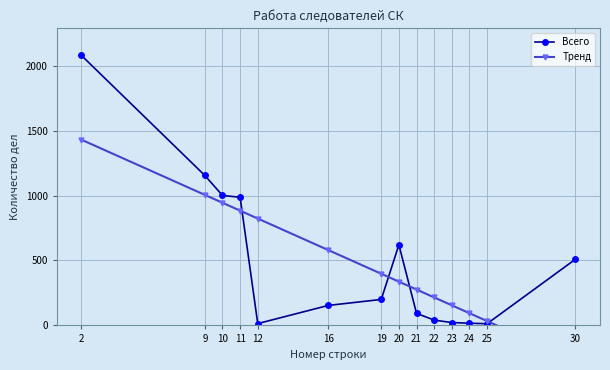

What is the difference between the Всего values at 11 and 22?

946